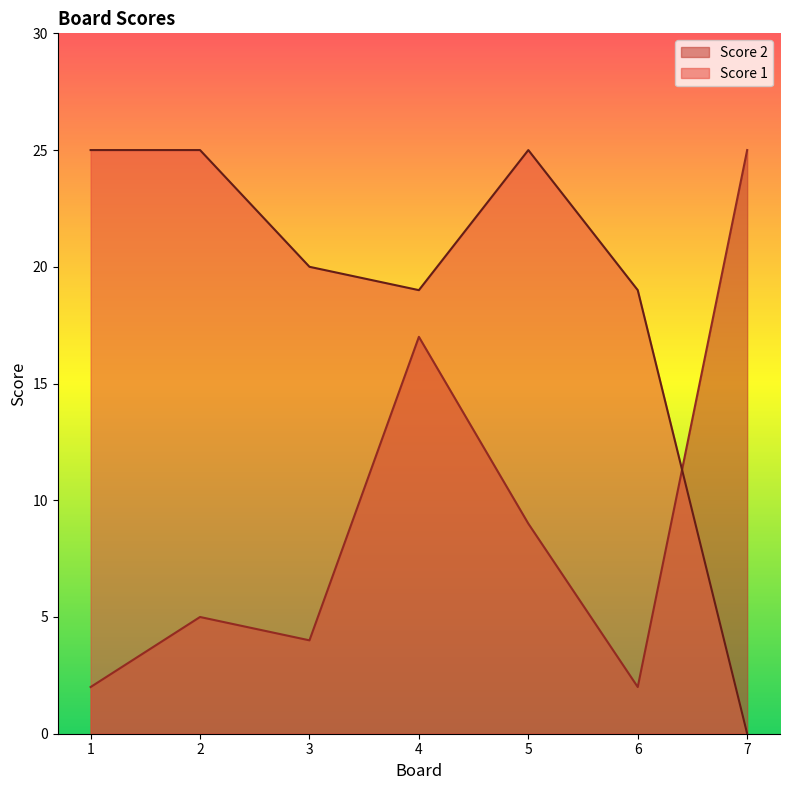

Reading right to left, list all the values displayed in this chart.

Score 1: 7=0	6=19	5=25	4=19	3=20	2=25	1=25
Score 2: 7=25	6=2	5=9	4=17	3=4	2=5	1=2